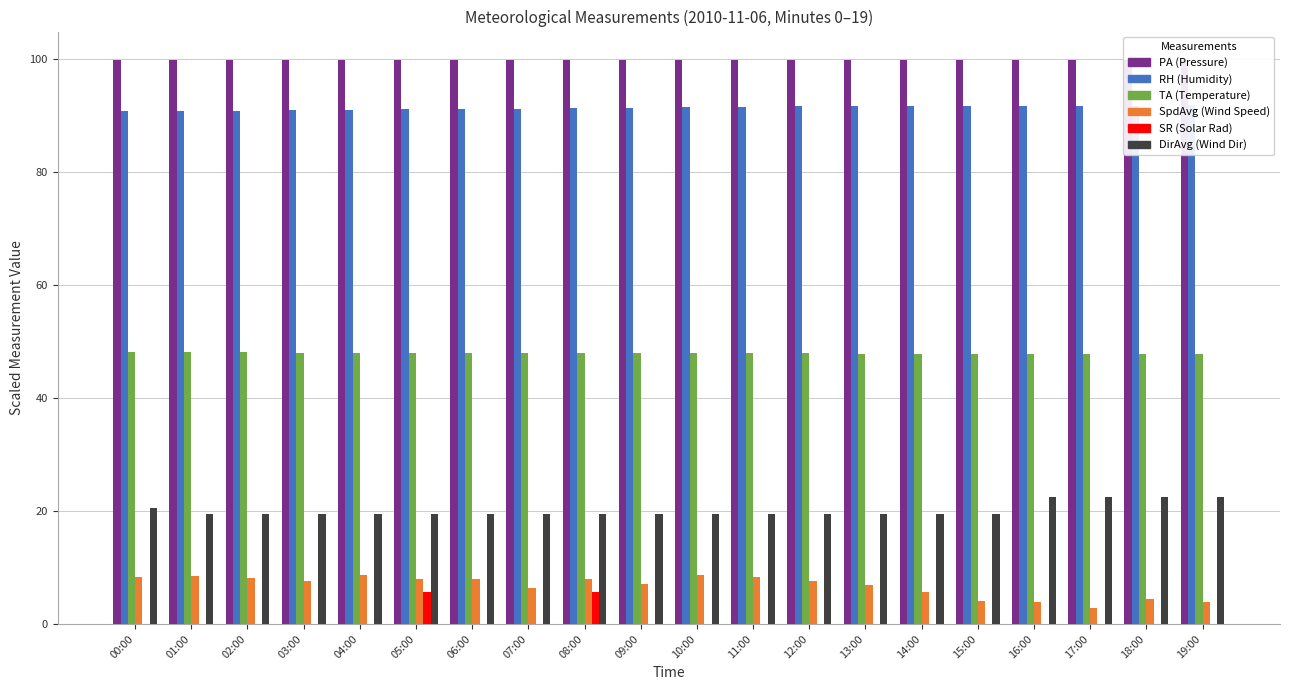

Reading left to right, transcribe all the data shown in this chart.

PA (Pressure): 99.9	99.9	99.9	99.9	99.9	99.9	99.9	99.9	99.9	99.9	99.9	99.9	99.9	99.9	99.9	99.9	99.9	99.9	99.9	99.9
RH (Humidity): 90.9	90.9	90.9	91.0	91.1	91.2	91.2	91.3	91.4	91.4	91.5	91.6	91.7	91.8	91.8	91.7	91.8	91.8	91.8	91.9
TA (Temperature): 48.2	48.1	48.1	48.1	48.0	48.0	48.0	48.0	47.9	47.9	47.9	47.9	47.9	47.9	47.9	47.8	47.8	47.8	47.8	47.8
SpdAvg (Wind Speed): 8.3	8.6	8.1	7.7	8.7	7.9	8.0	6.4	8.0	7.0	8.7	8.4	7.6	7.0	5.8	4.0	4.0	2.9	4.4	3.8
SR (Solar Rad): 0.0	0.0	0.0	0.0	0.0	5.6	0.0	0.0	5.6	0.0	0.0	0.0	0.0	0.0	0.0	0.0	0.0	0.0	0.0	0.0
DirAvg (Wind Dir): 20.5	19.5	19.5	19.5	19.5	19.5	19.5	19.5	19.5	19.5	19.5	19.5	19.5	19.5	19.5	19.5	22.5	22.5	22.5	22.5